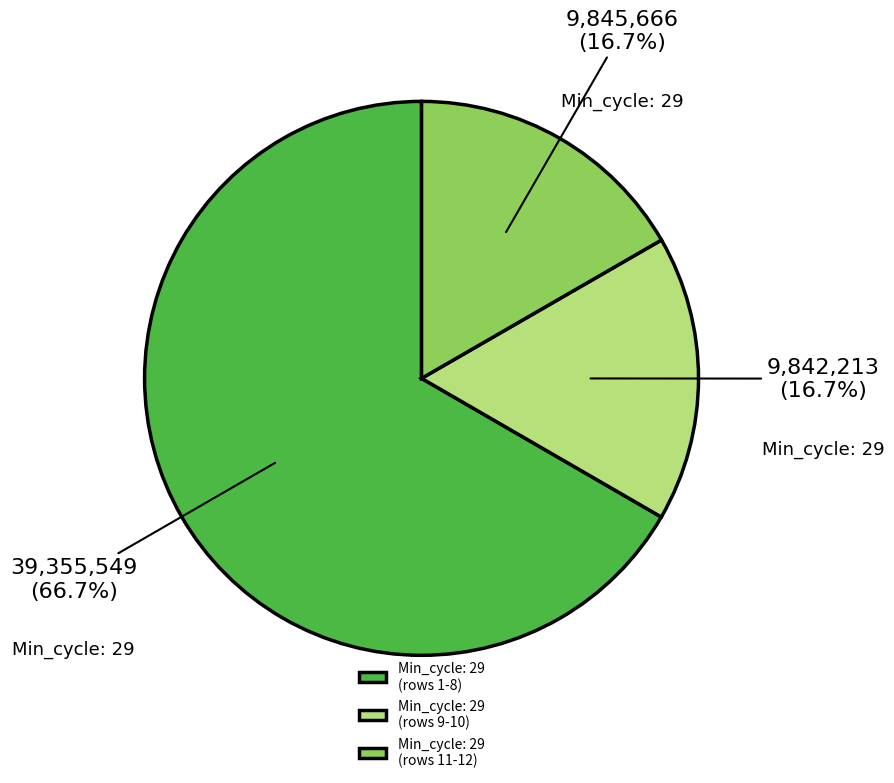

Combined, what portion of the pie is Min_cycle: 29 (rows 9-10) and Min_cycle: 29 (rows 1-8)?

83.3%